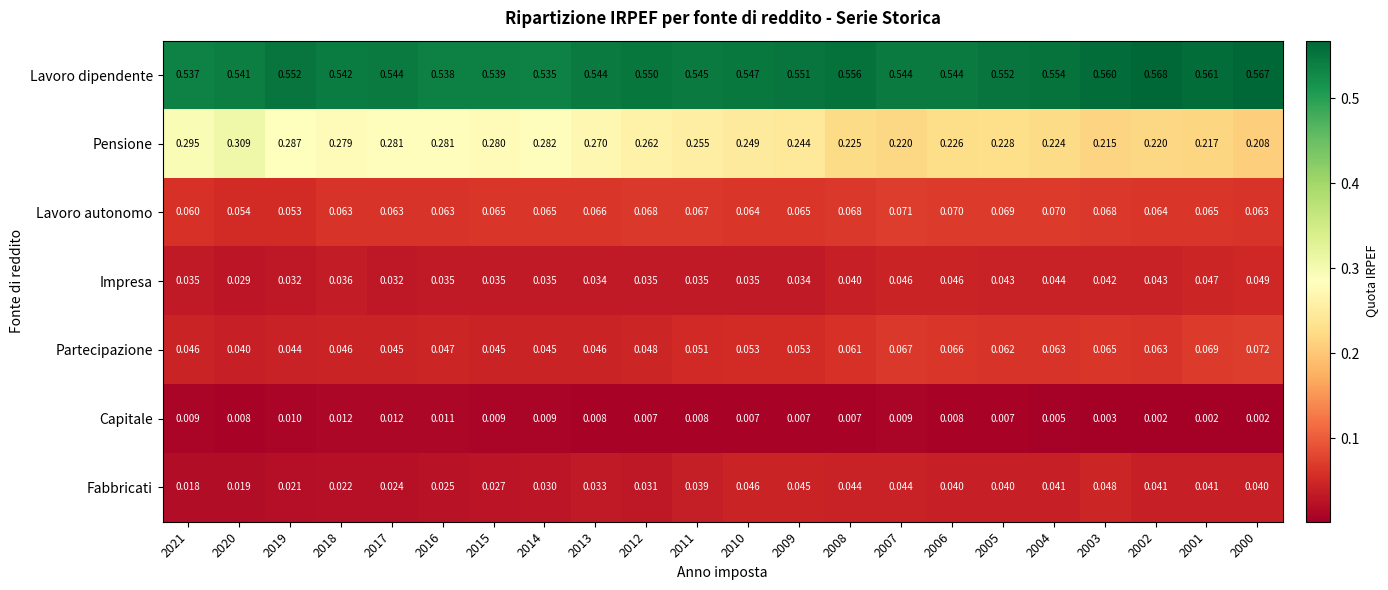

Rank the series at 2014 from lowest to highest value.

Capitale, Fabbricati, Impresa, Partecipazione, Lavoro autonomo, Pensione, Lavoro dipendente